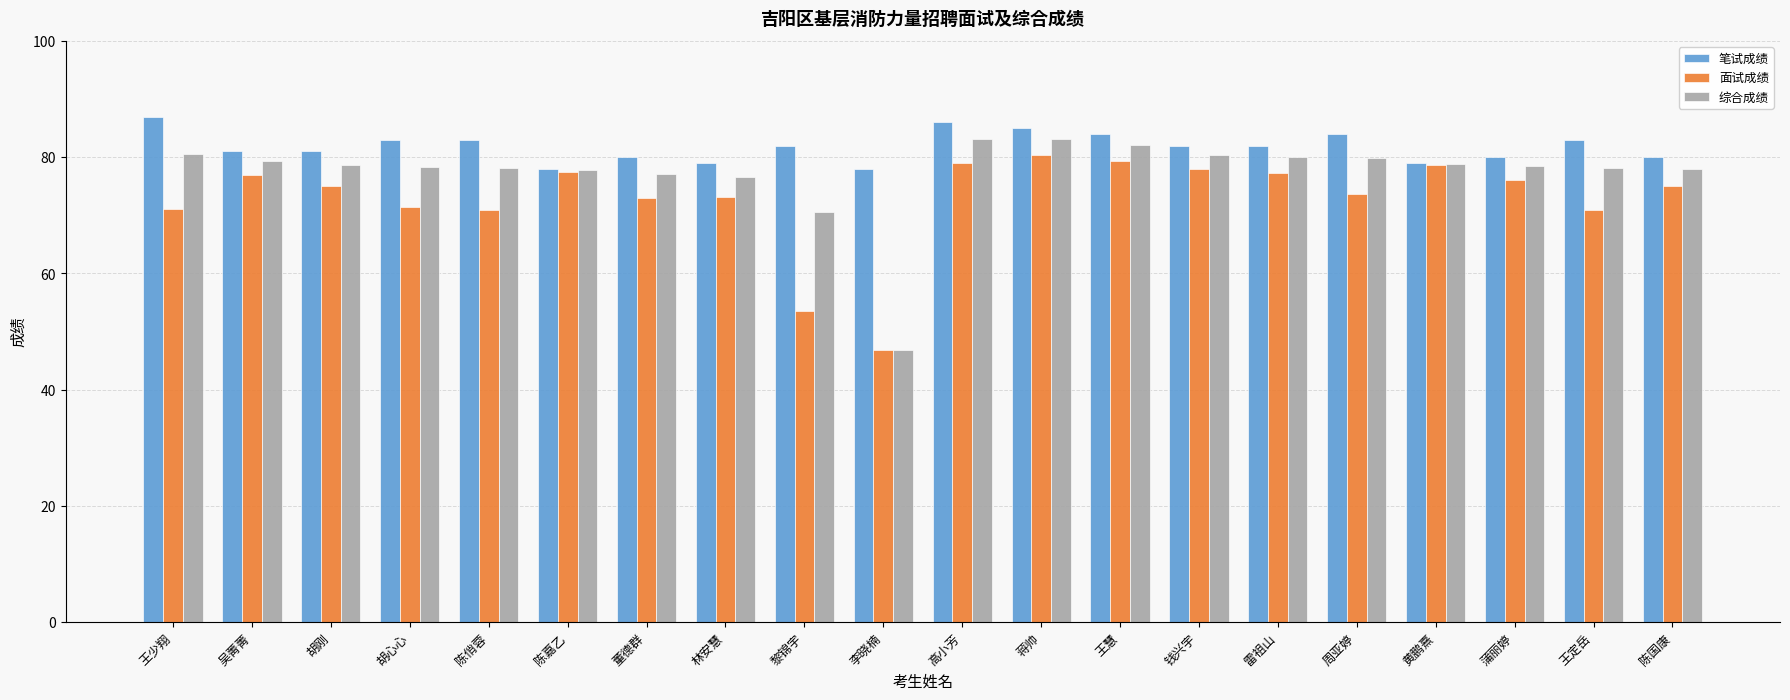

What is the sum of all 笔试成绩 values?

1637.0